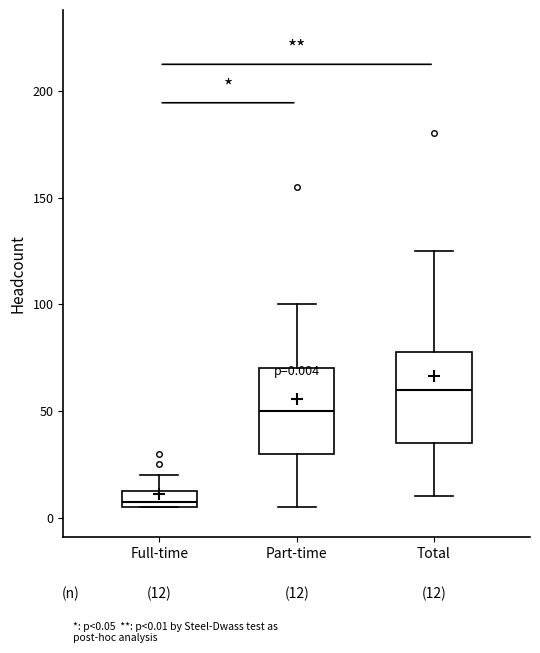

Which box's median line is the lowest?

Full-time